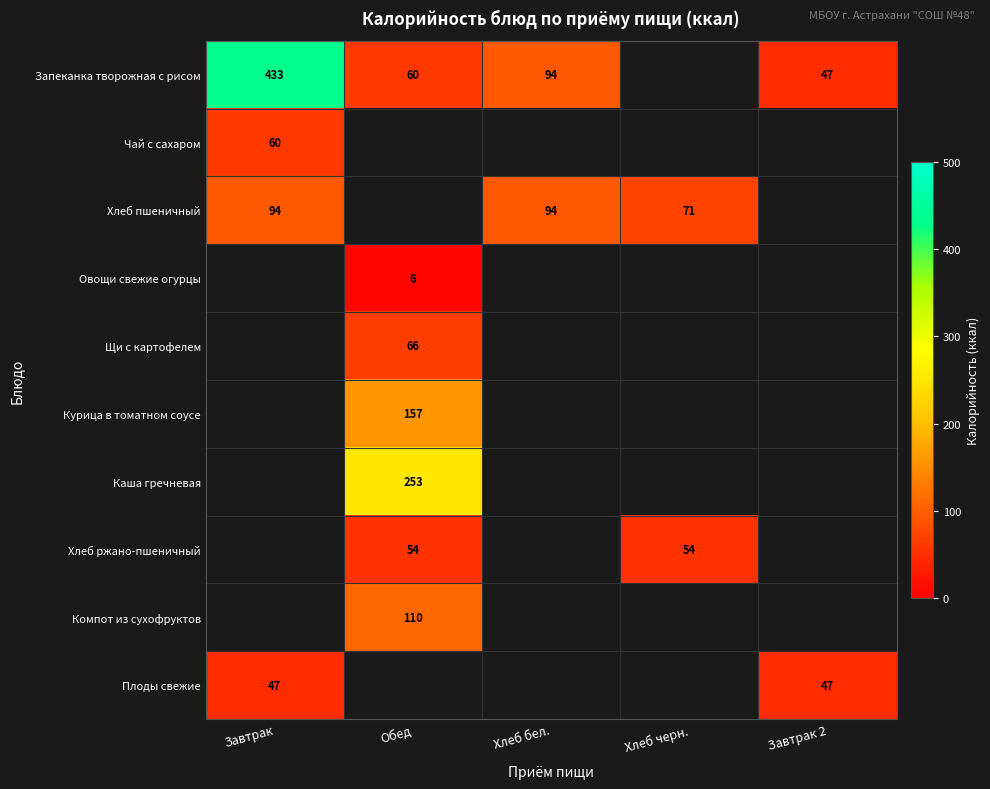

True or false: Плоды свежие has a value of 20 at Завтрак 2.

False